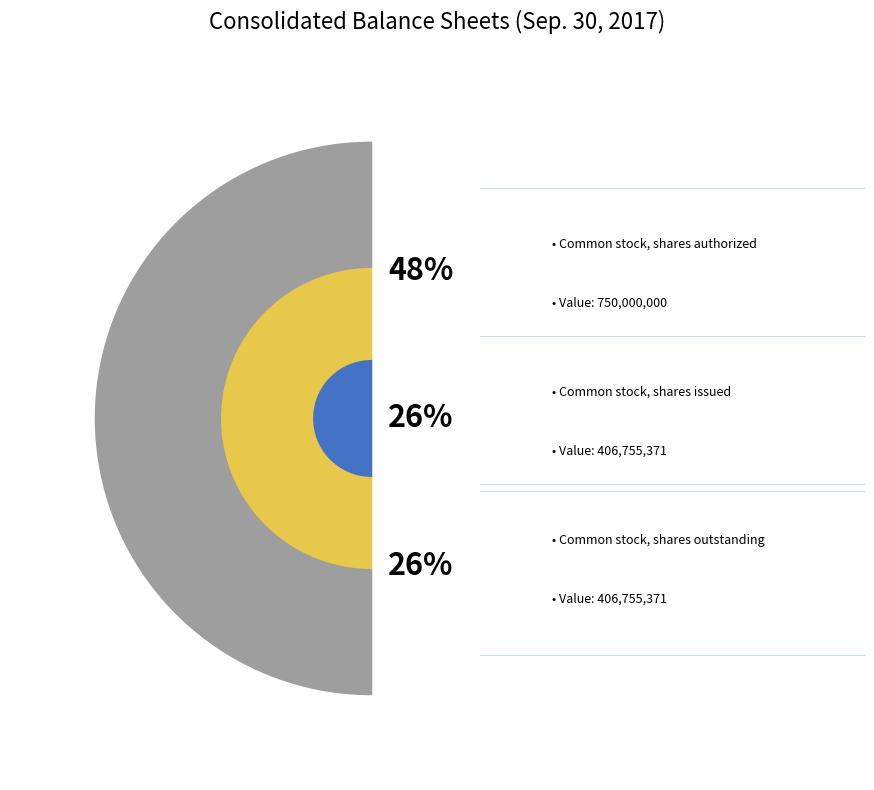

Which slice is the smallest?

Common stock, shares issued